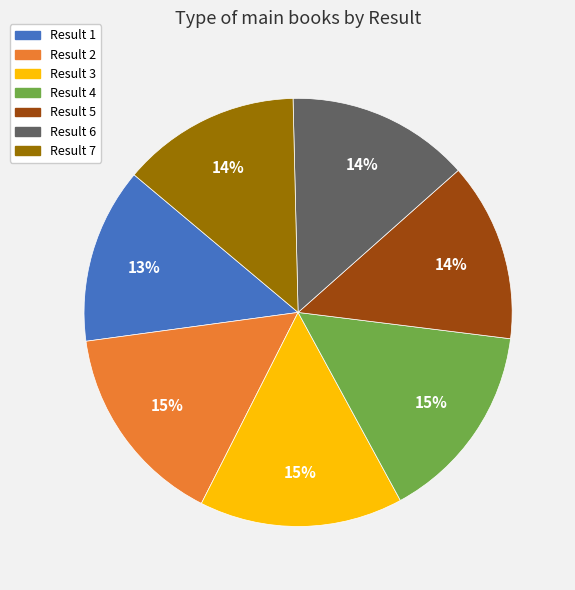

True or false: Result 3 accounts for 15% of the total.

True